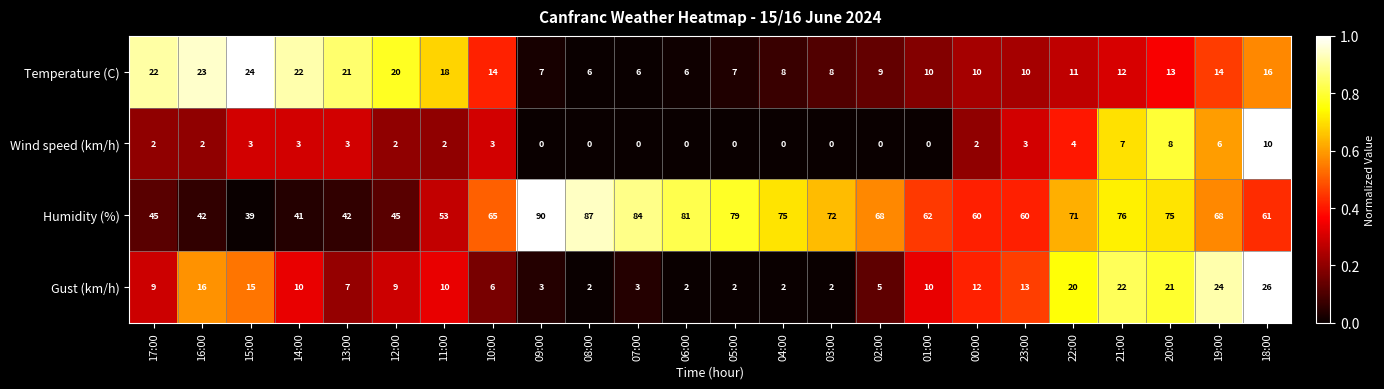

What is the sum of the Gust (km/h) values at 20:00 and 08:00?

23